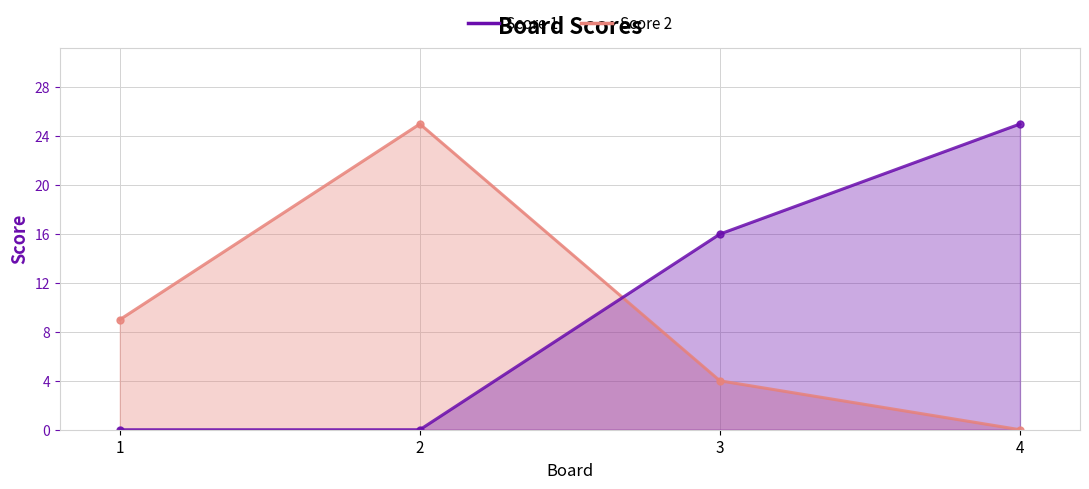

What are all the series names shown in the legend?

Score 1, Score 2